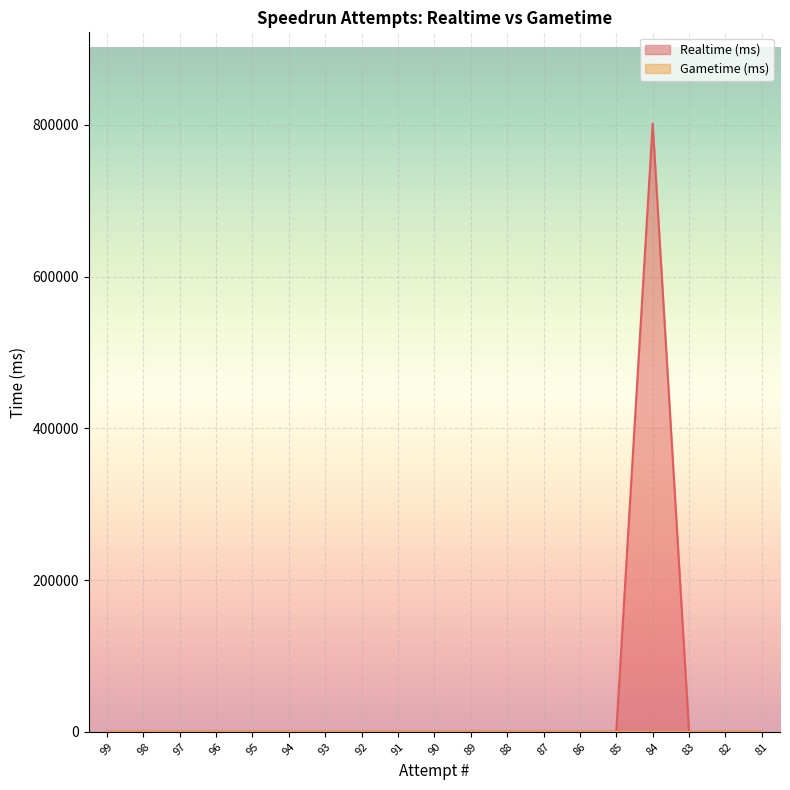

Rank the categories by value from highest to lowest.

84, 99, 98, 97, 96, 95, 94, 93, 92, 91, 90, 89, 88, 87, 86, 85, 83, 82, 81